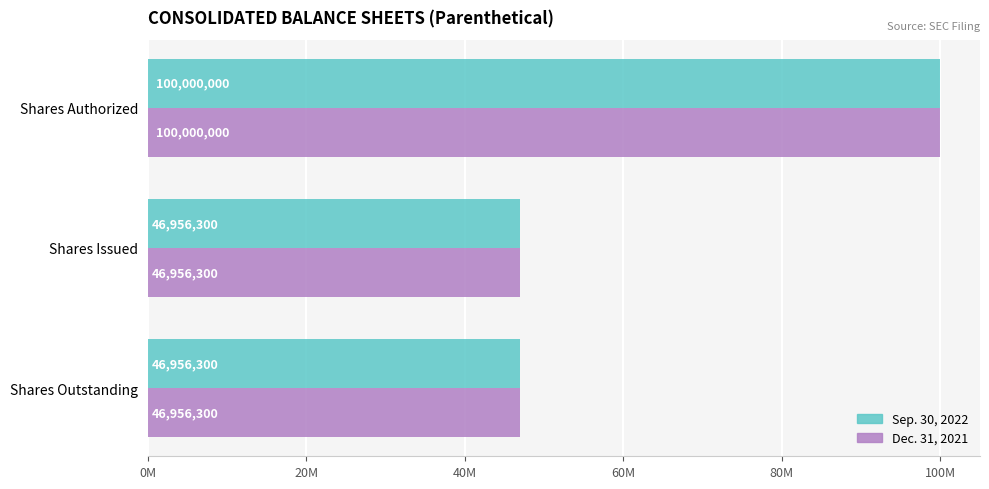

List the series in order of their peak value, lowest first.

Sep. 30, 2022, Dec. 31, 2021